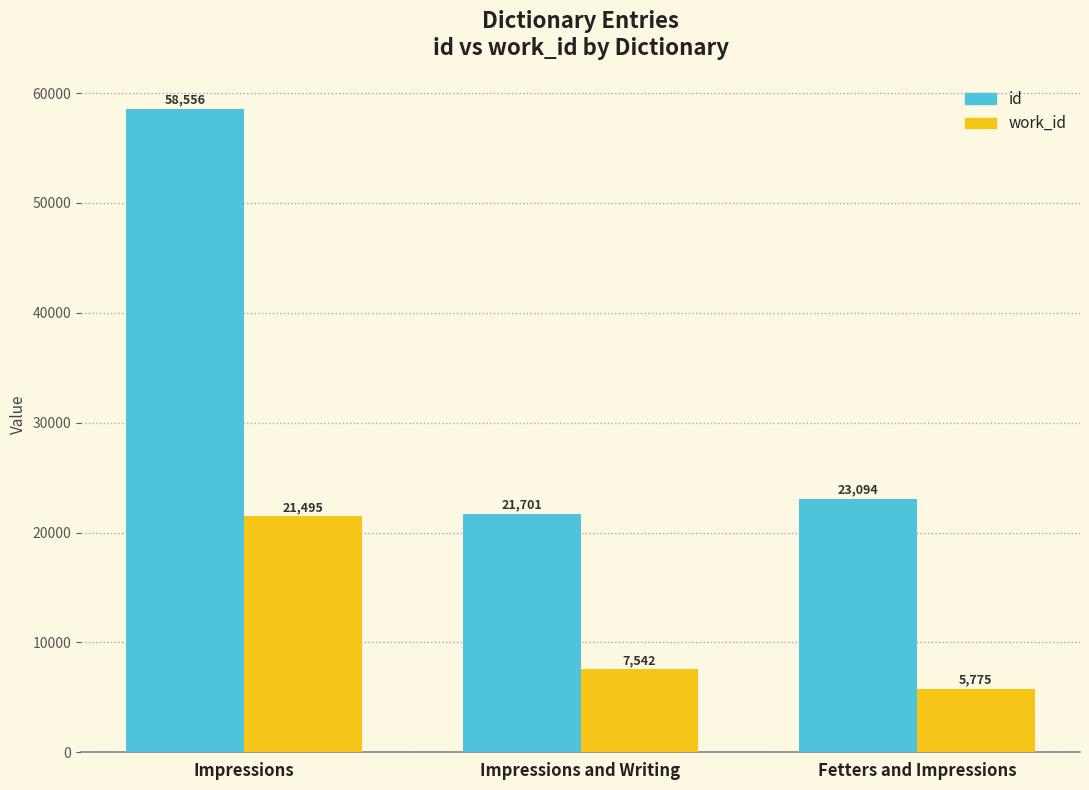

What value does the id series have at Impressions, to the nearest 50?

58550